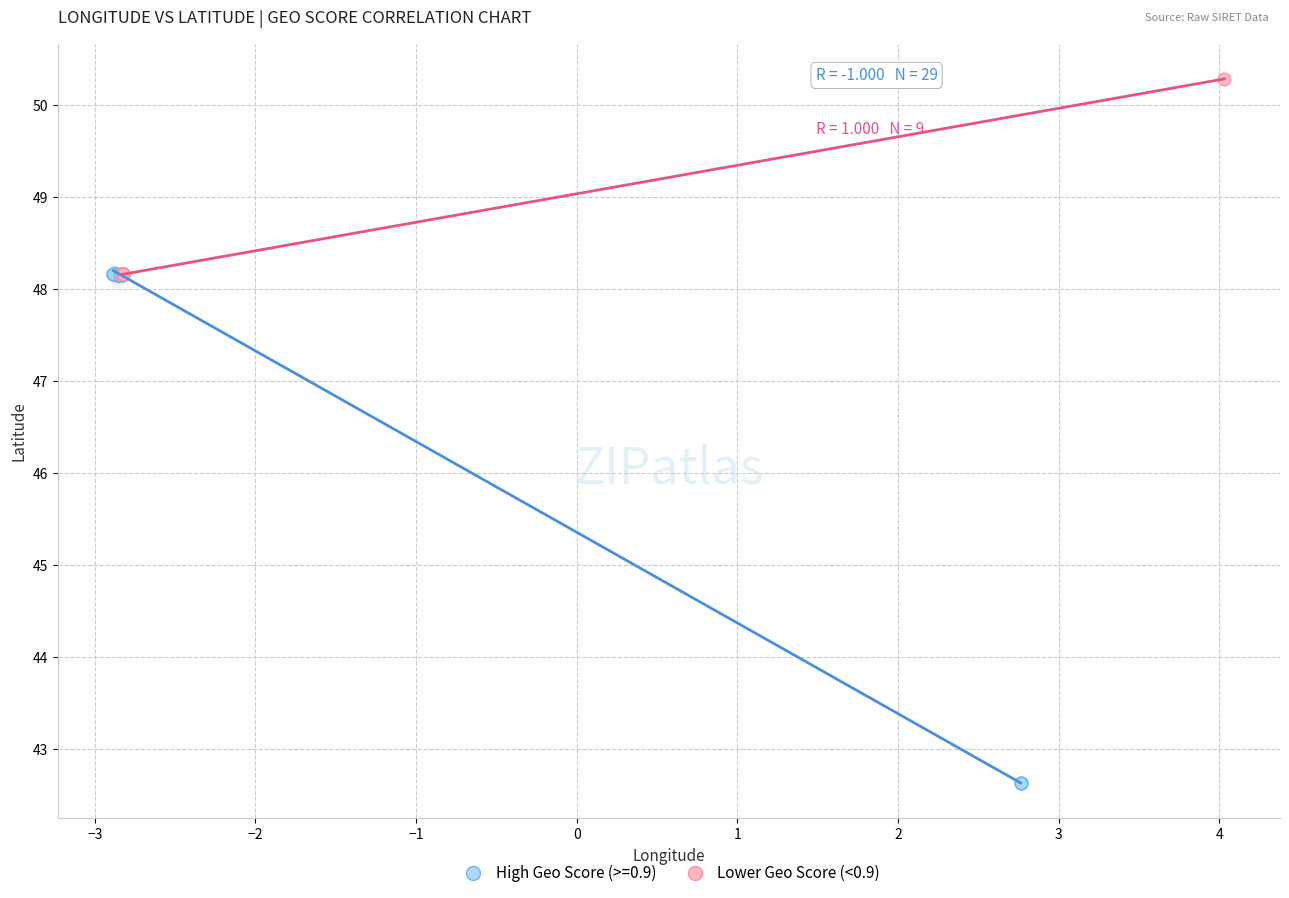

Which series has the widest spread of Y values?

High Geo Score (>=0.9)